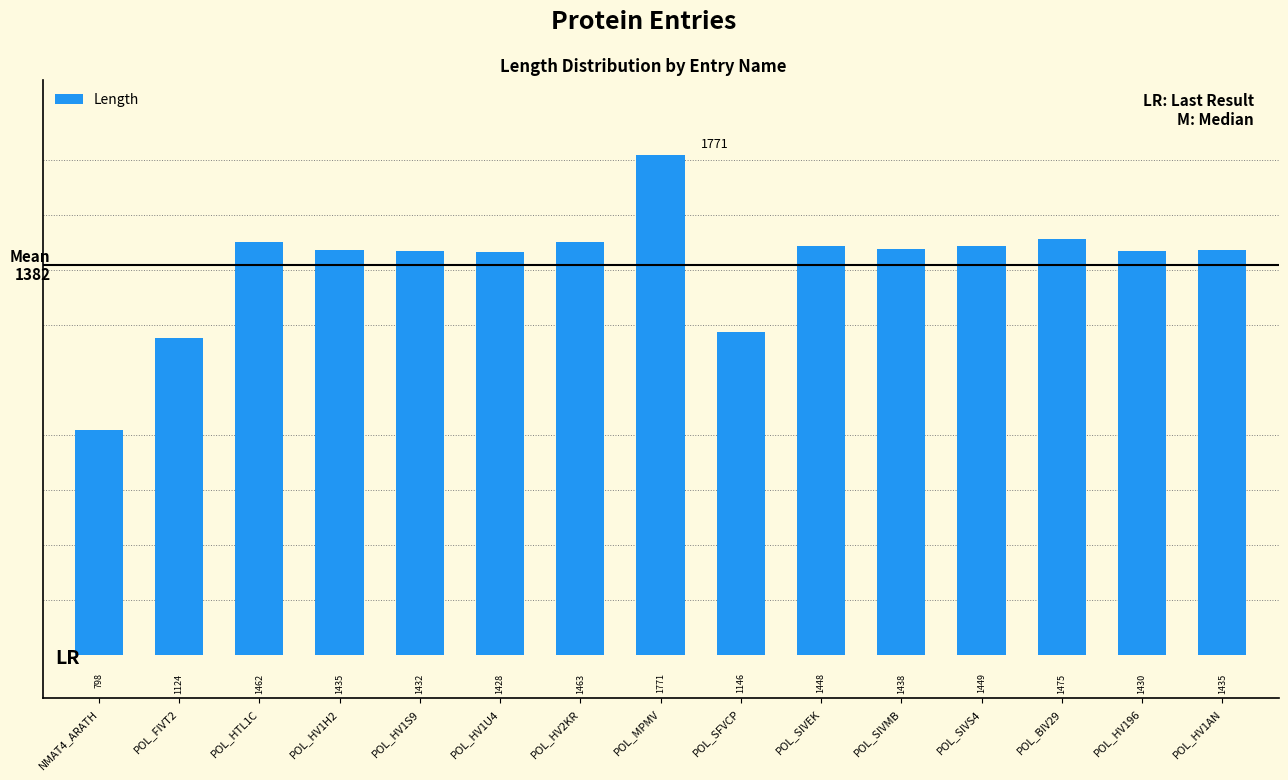

What is the value of the 9th bar from the left?

1146